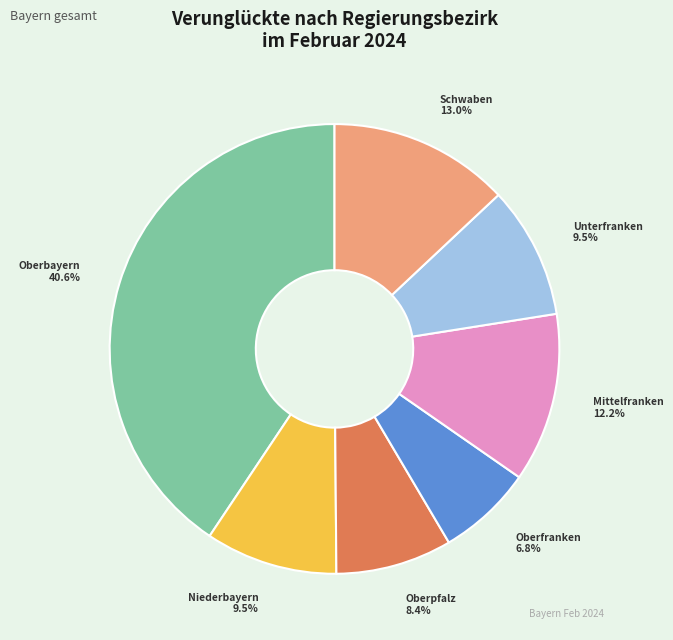

Approximately how many times larger is the value at Mittelfranken compared to Niederbayern?

1.3